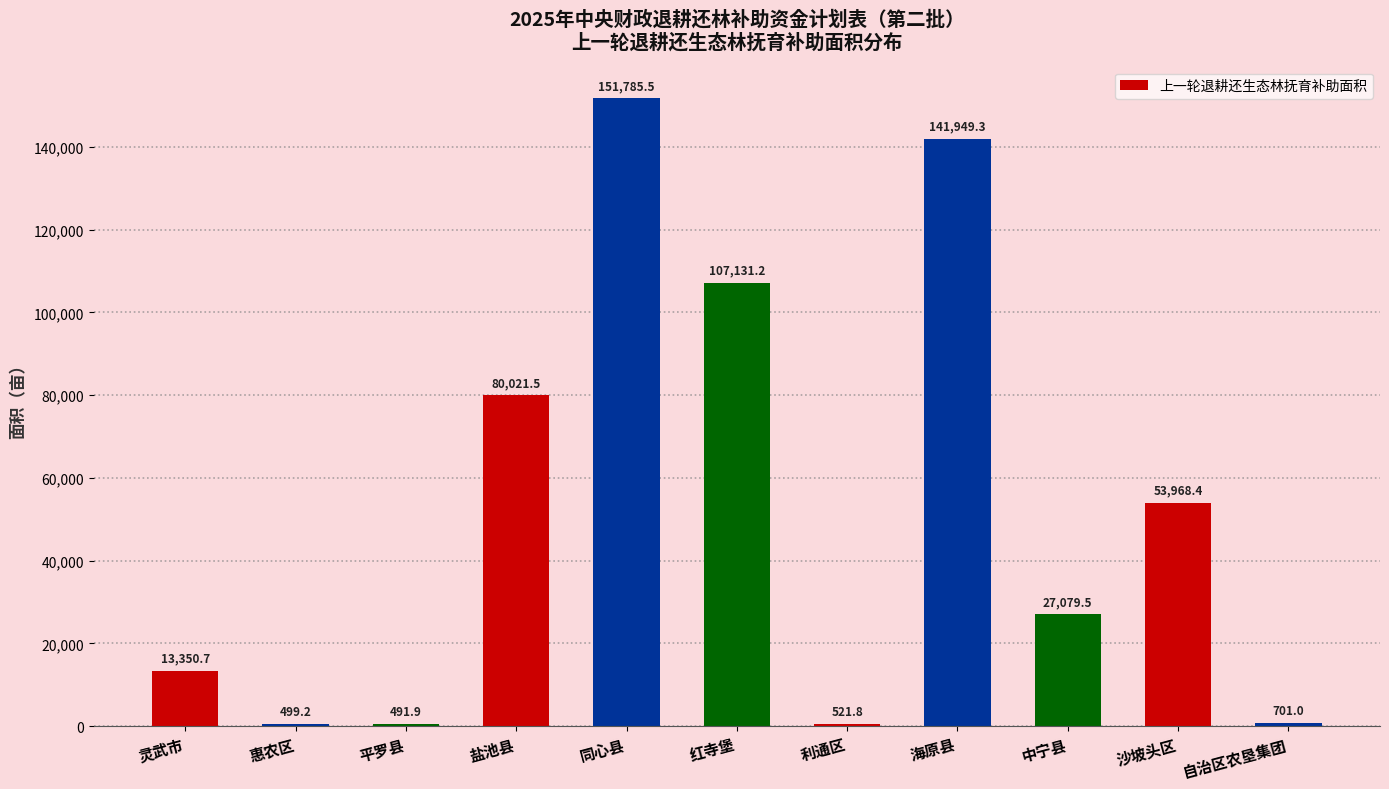

What is the average value?

52500.0